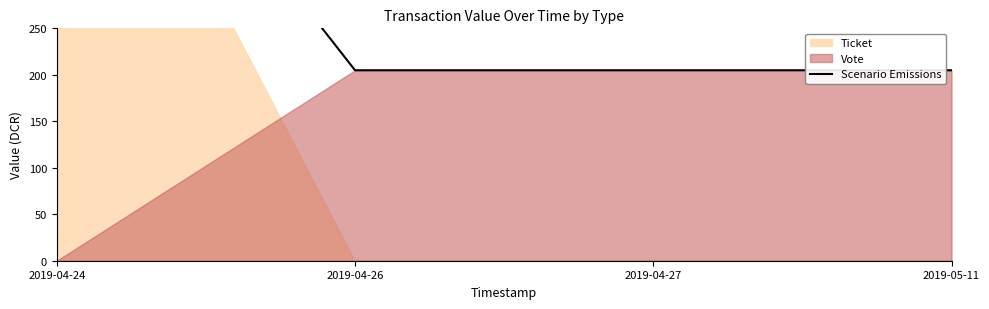

Rank the categories by value from lowest to highest.

2019-04-26, 2019-04-27, 2019-05-11, 2019-04-24